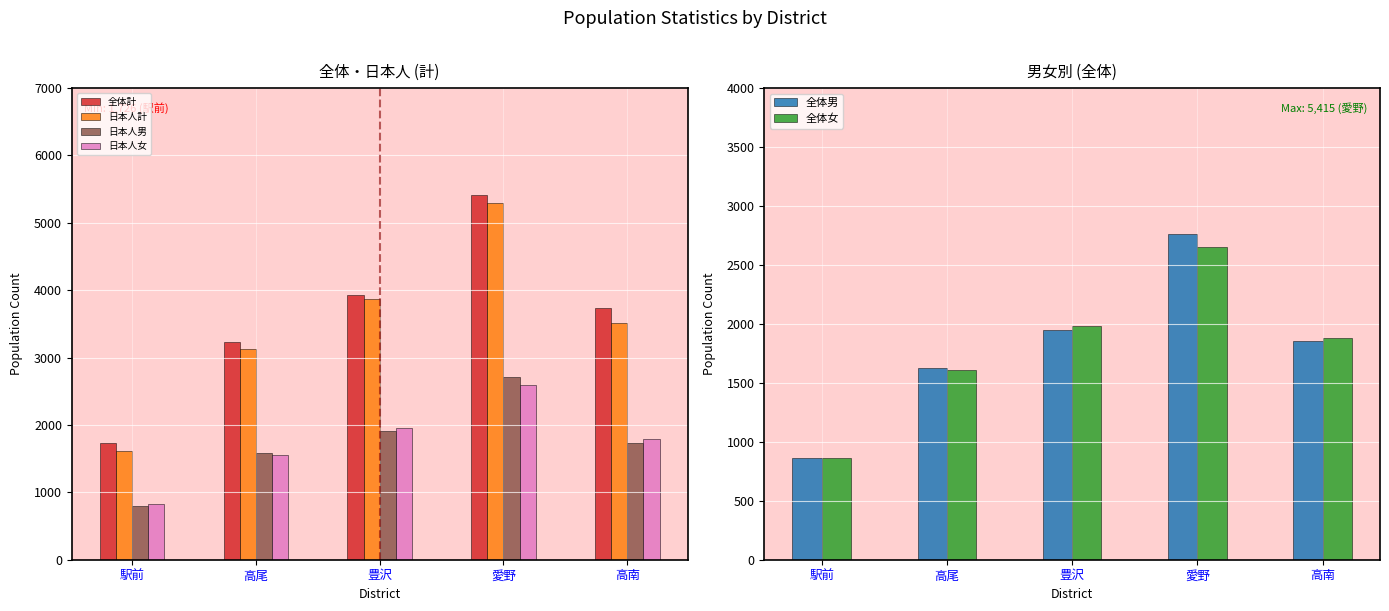

How many groups of bars are there?

5